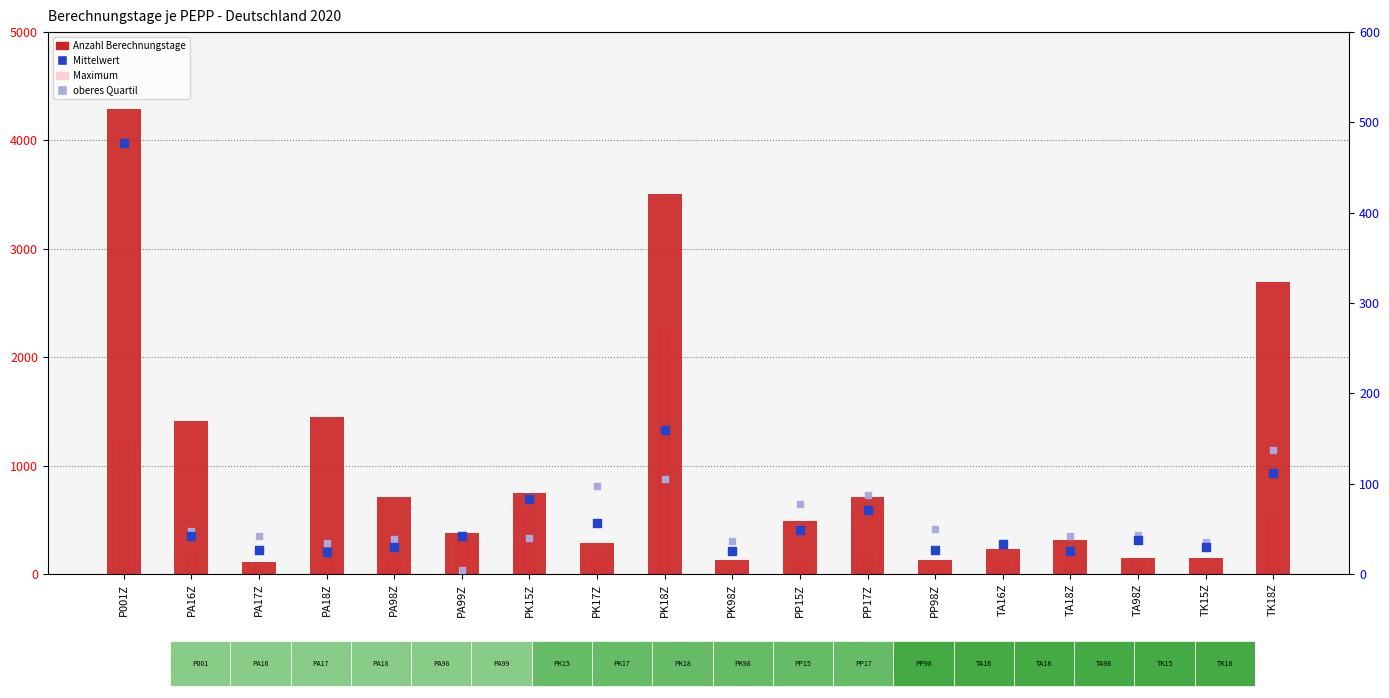

Which series reaches the minimum Y coordinate?

oberes Quartil